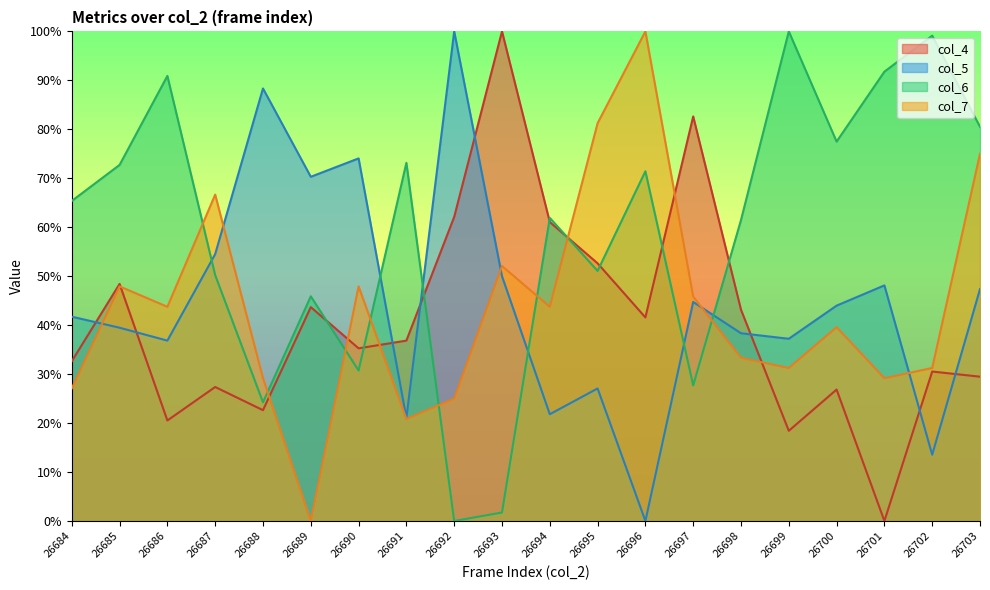

At how many categories does at least one series exceed 3?

20